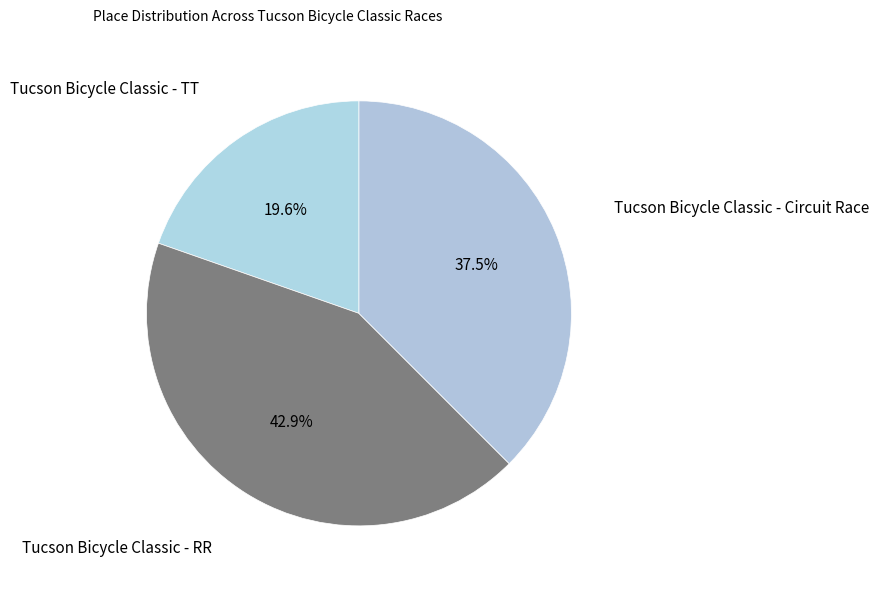

Does any single category account for the majority?

No